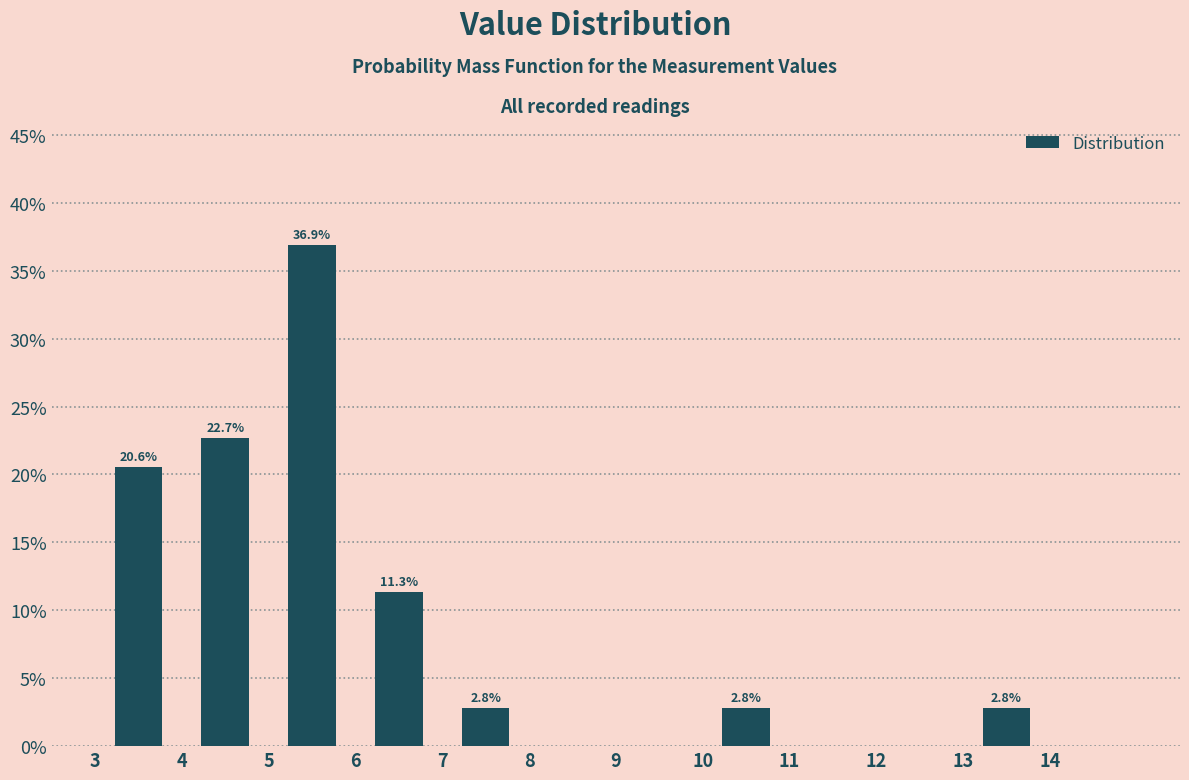

Which range on the x-axis has the tallest bar?

5 to 6